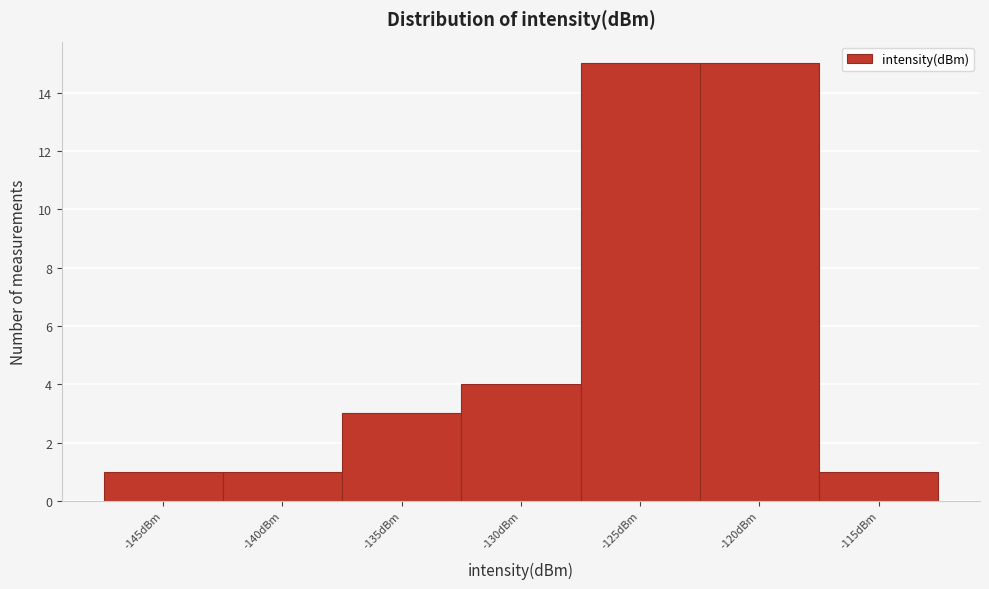

Reading left to right, extract all data points from this chart.

1	1	3	4	15	15	1